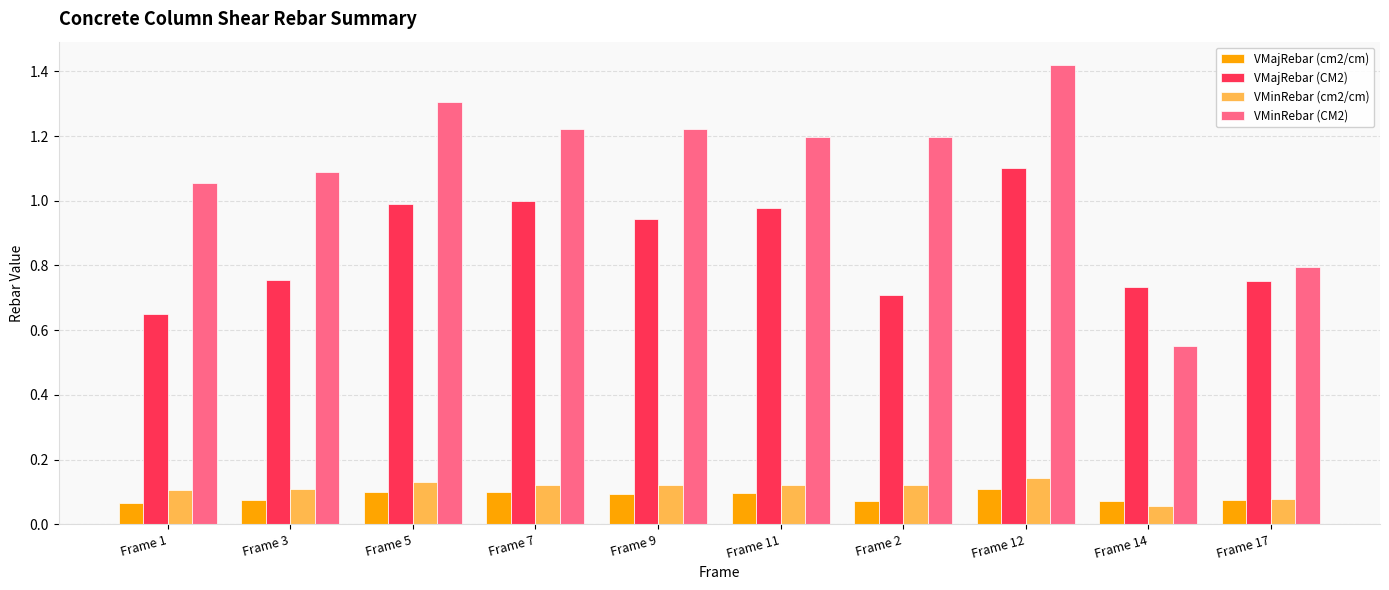

Is the value of VMajRebar (cm2/cm) at Frame 11 greater than the value of VMajRebar (CM2) at Frame 2?

No